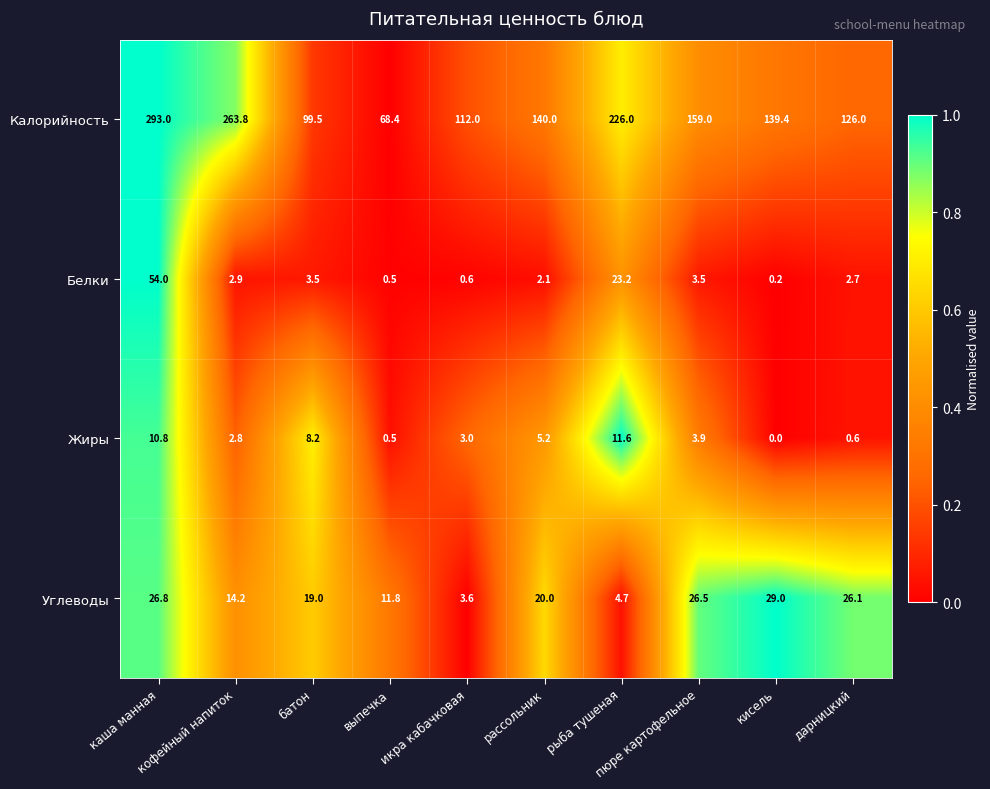

What is the maximum value shown in the chart?

293.0